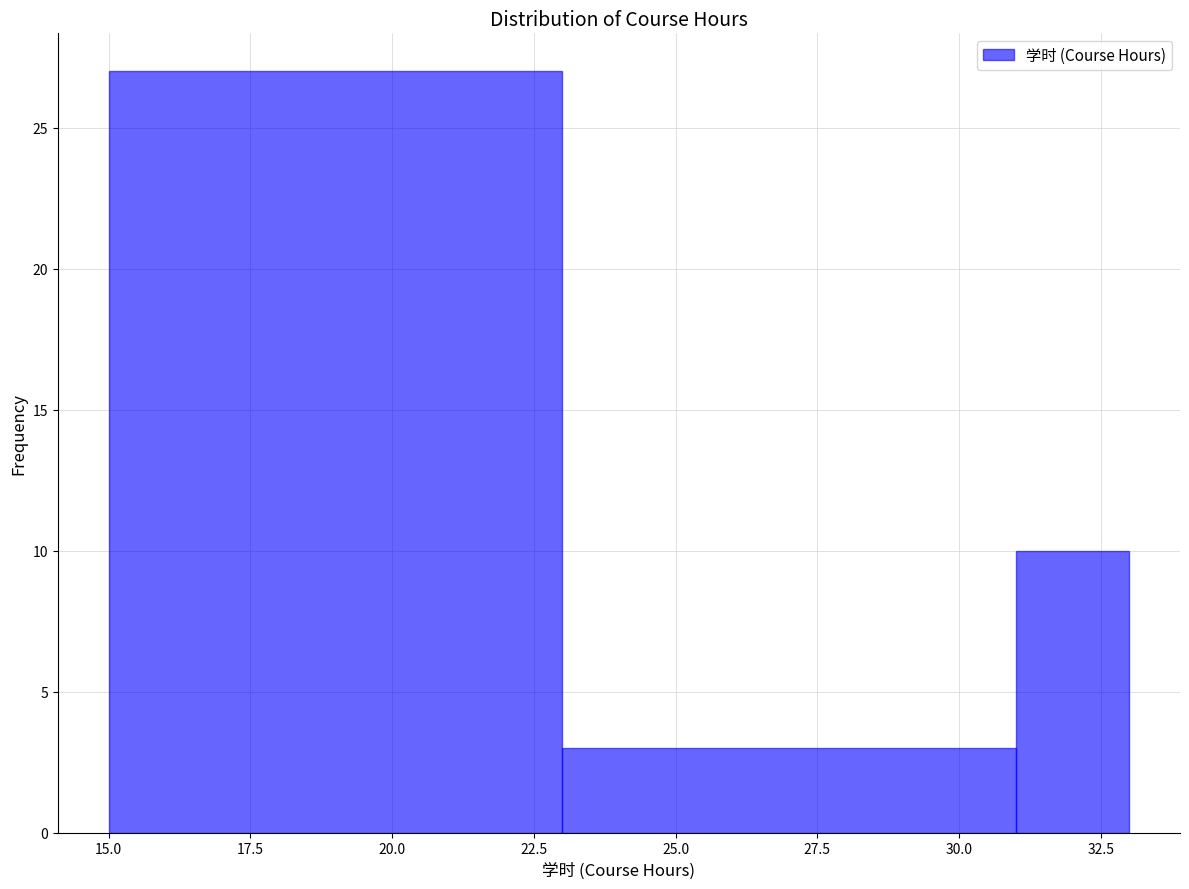

How tall is the bar that spans 15 to 23 on the x-axis? The values are not printed on the chart, so give them approximately, as read against the axis.

27